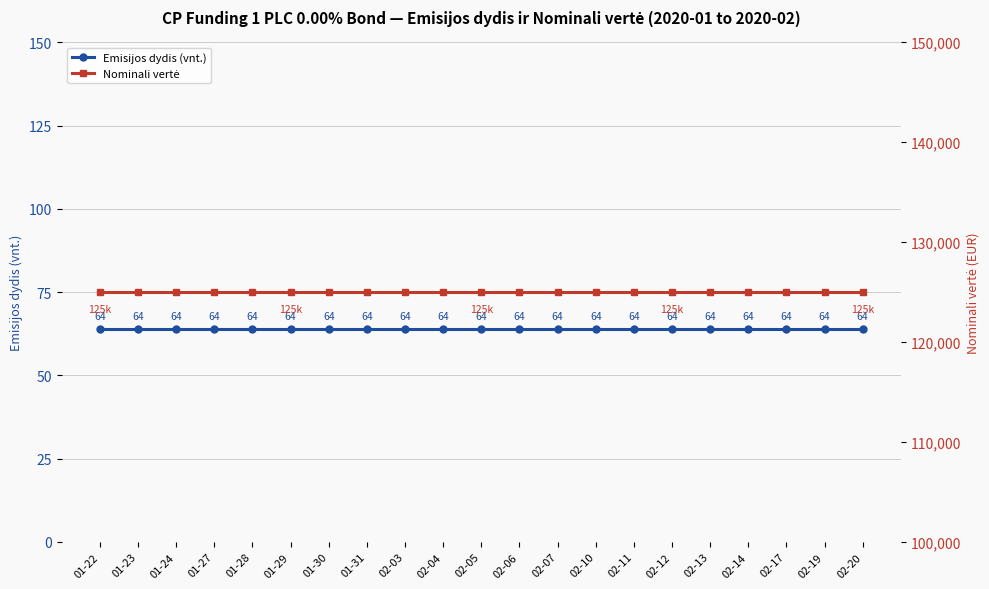

Reading left to right, transcribe all the data shown in this chart.

Emisijos dydis (vnt.): 64	64	64	64	64	64	64	64	64	64	64	64	64	64	64	64	64	64	64	64	64
Nominali vertė: 125000	125000	125000	125000	125000	125000	125000	125000	125000	125000	125000	125000	125000	125000	125000	125000	125000	125000	125000	125000	125000